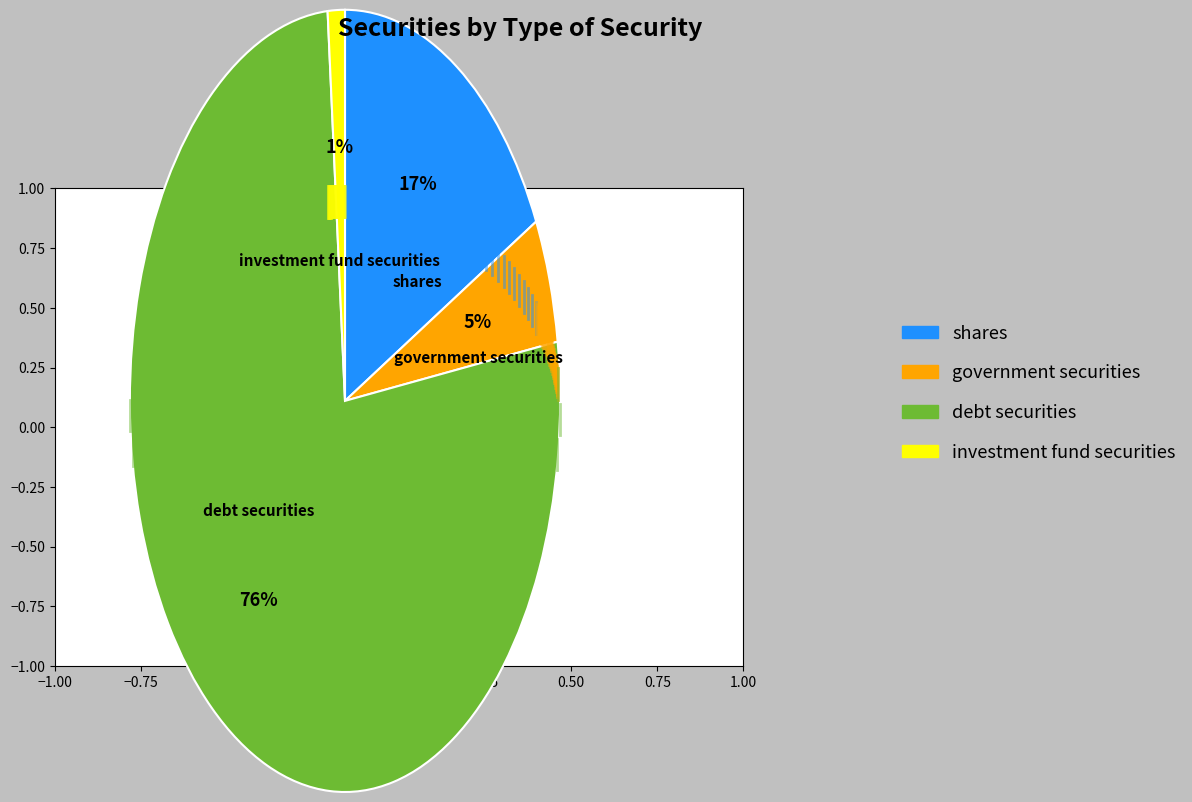

Is the sum of investment fund securities and debt securities greater than half?

Yes